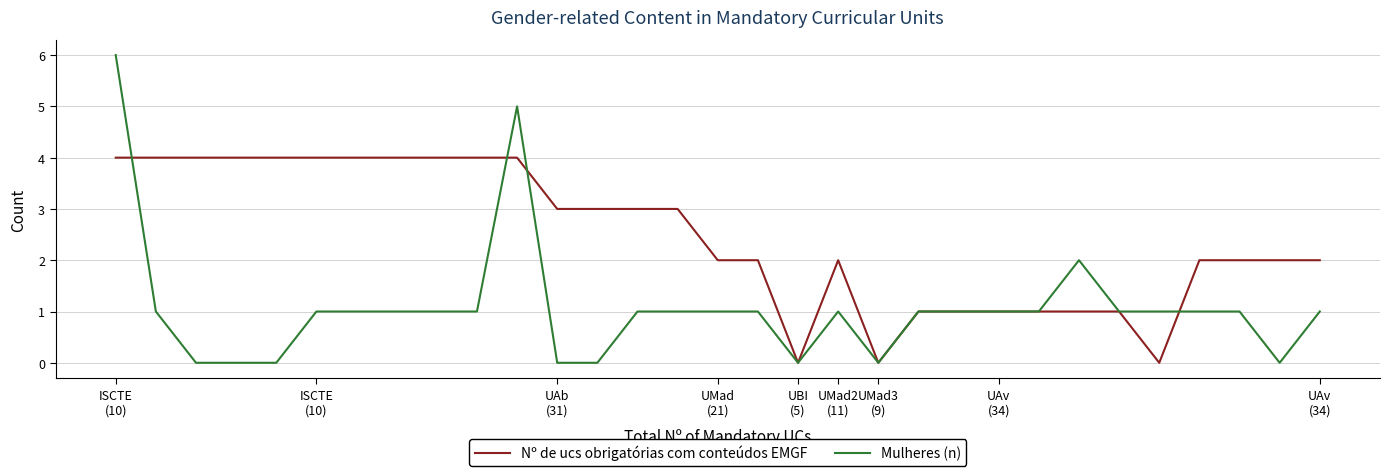

Which series has the largest total across all categories?

Nº de ucs obrigatórias com conteúdos EMGF